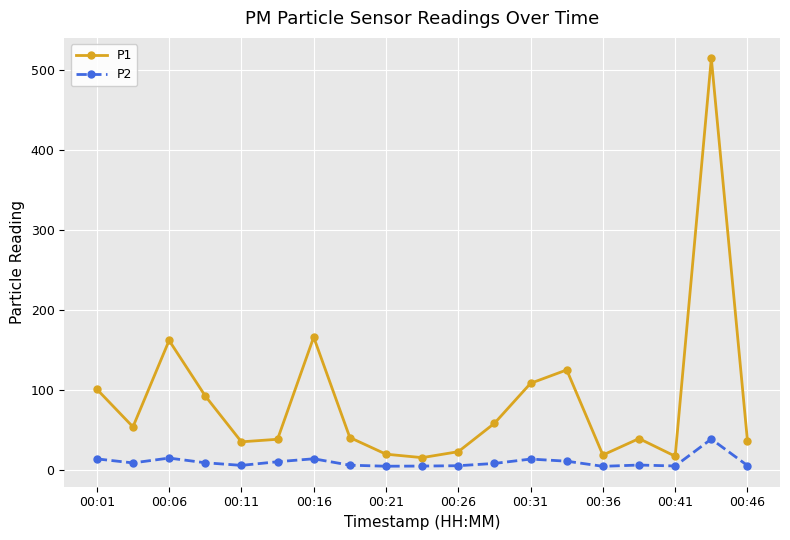

What are all the series names shown in the legend?

P1, P2